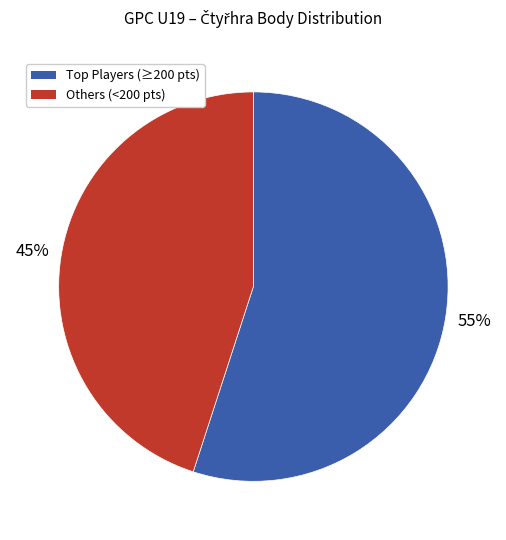

To the nearest percent, what is the difference between the largest and smallest slice percentages?

10%